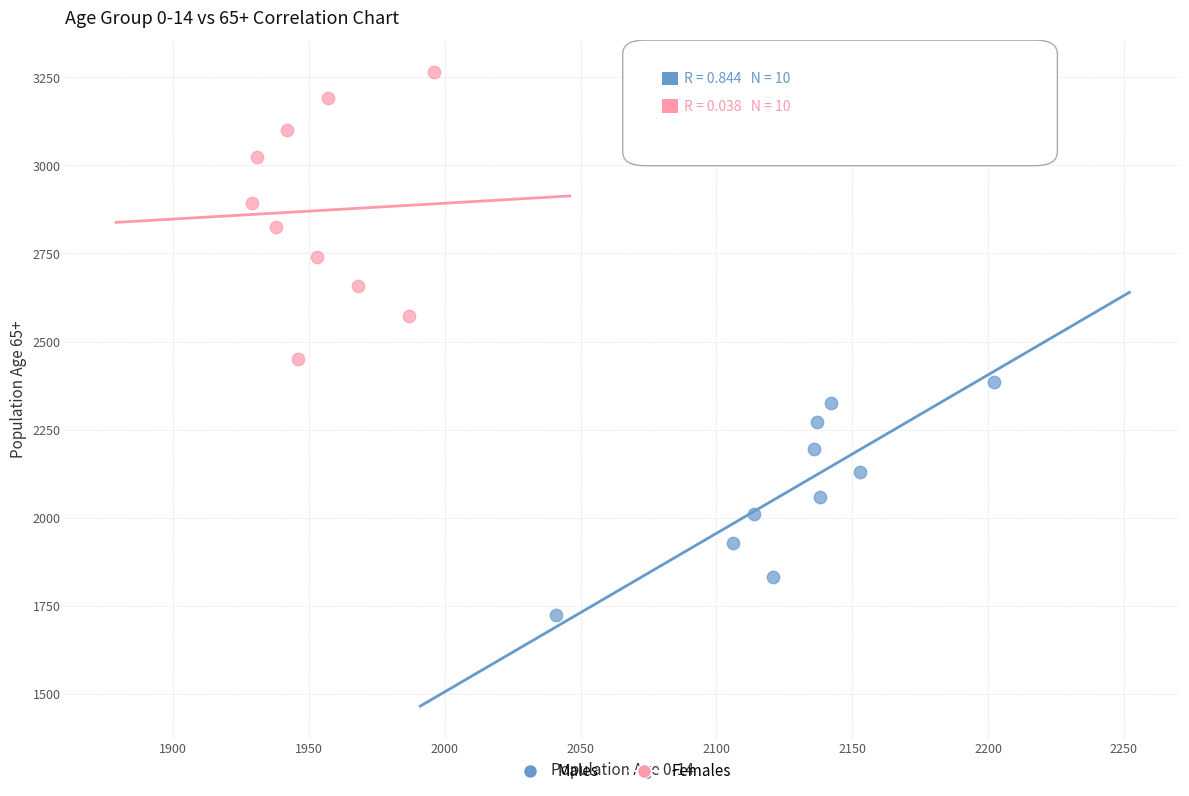

Which series reaches the maximum Y coordinate?

Females